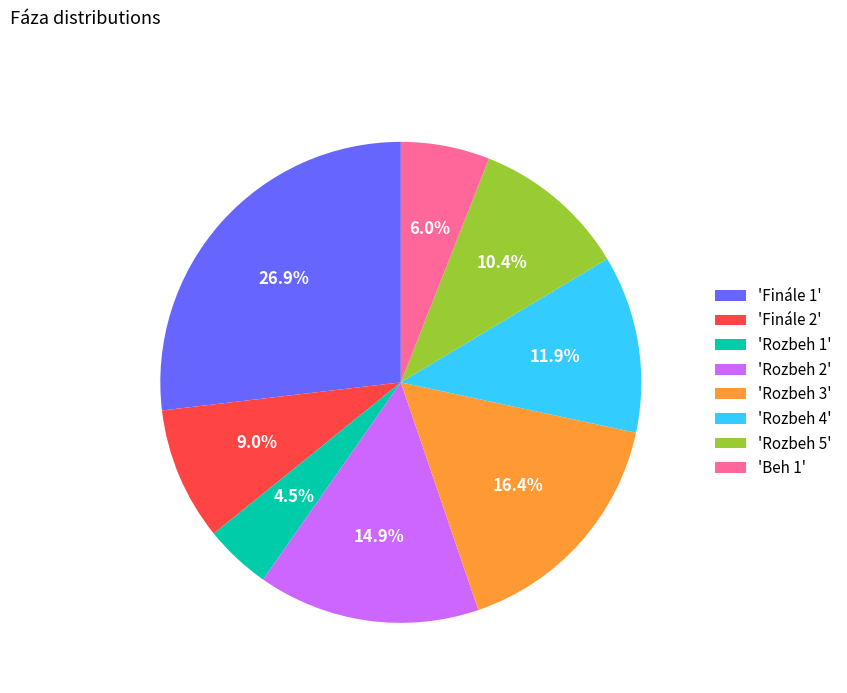

Which category has the smallest portion of the pie?

'Rozbeh 1'